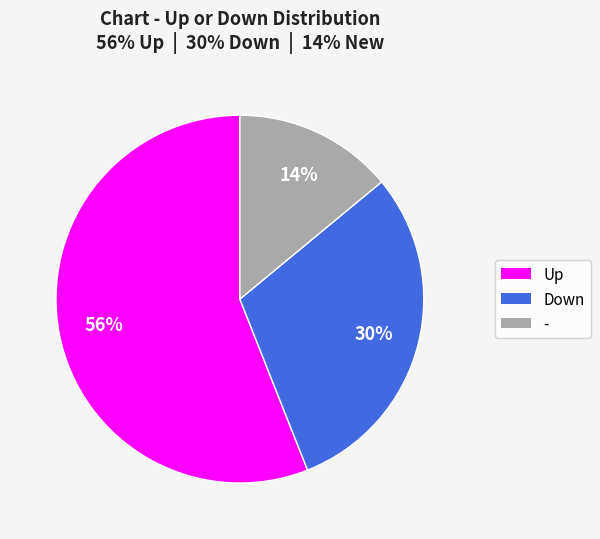

To the nearest percent, what is the average slice percentage?

33%